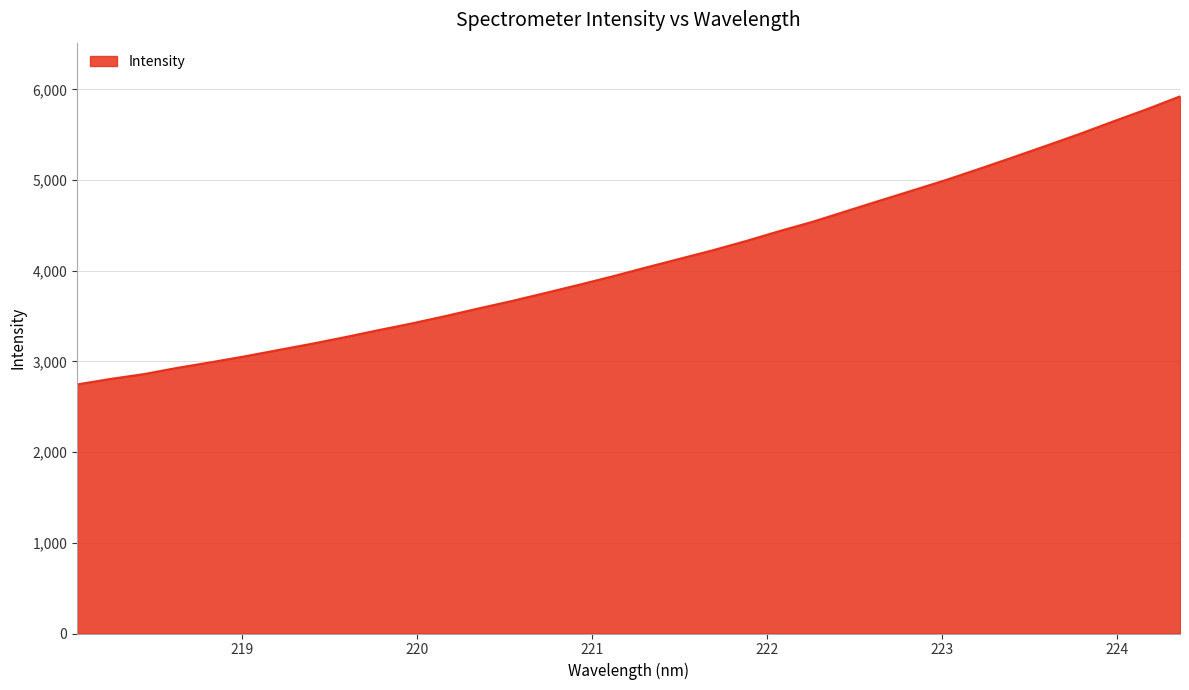

What is the minimum value shown in the chart?

2746.5